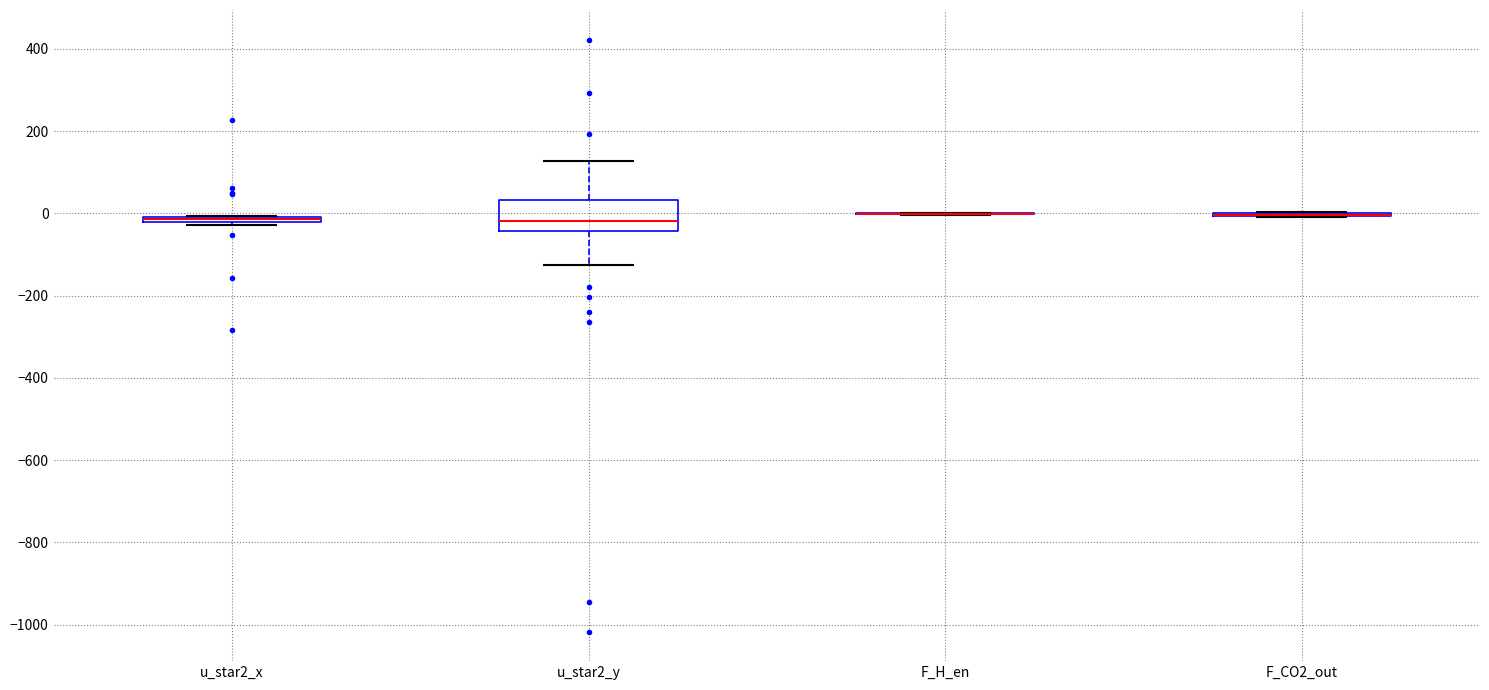

Comparing the boxes themselves (not the whiskers), which one is the tallest?

u_star2_y